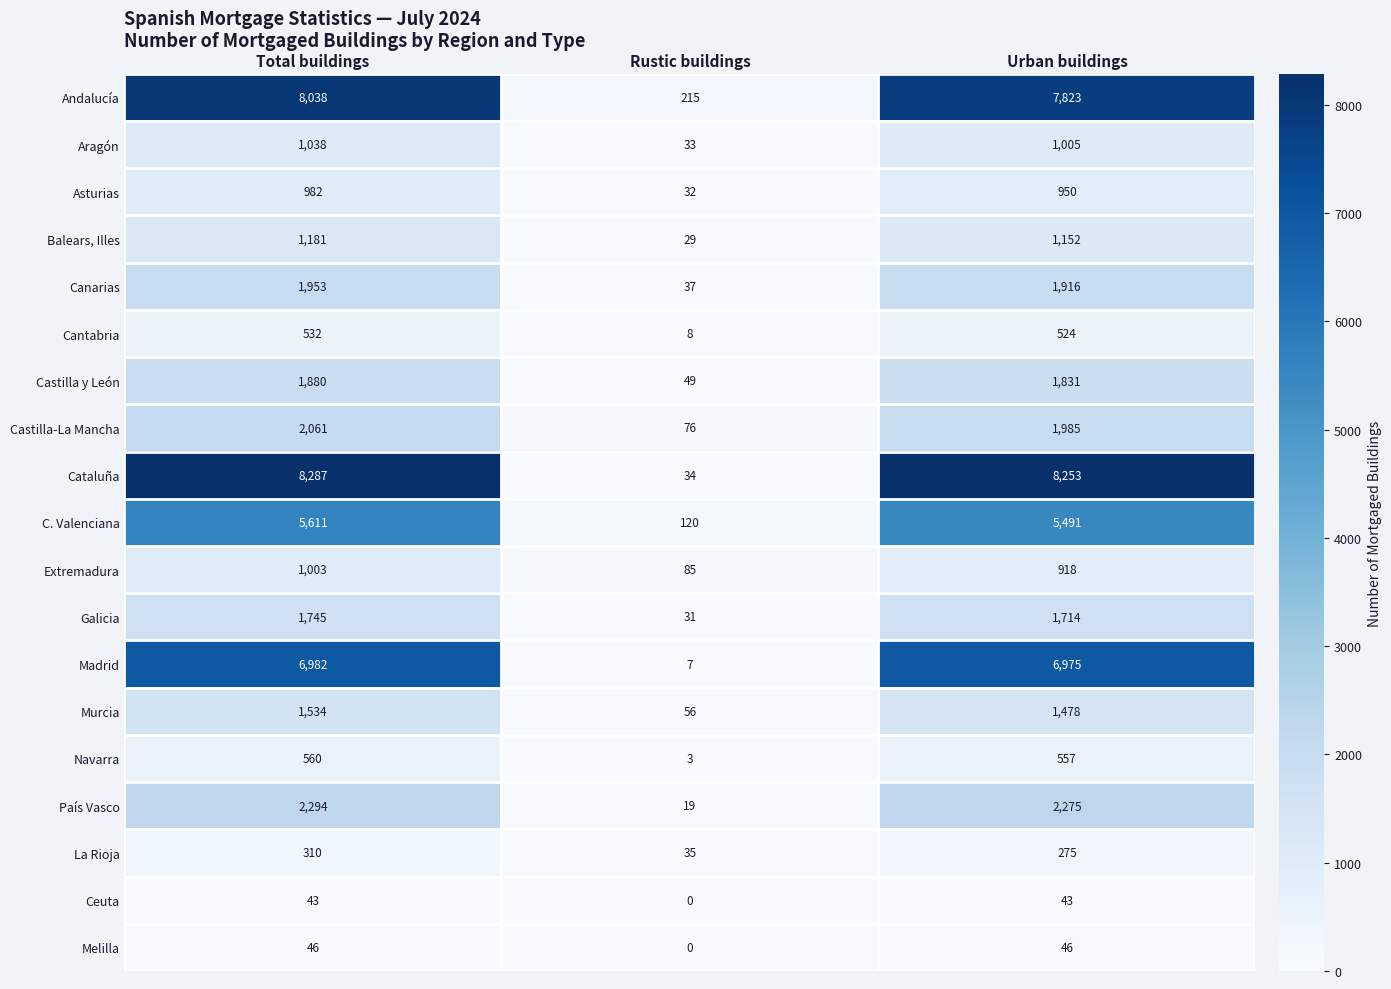

At which label does Andalucía reach its peak?

Total buildings